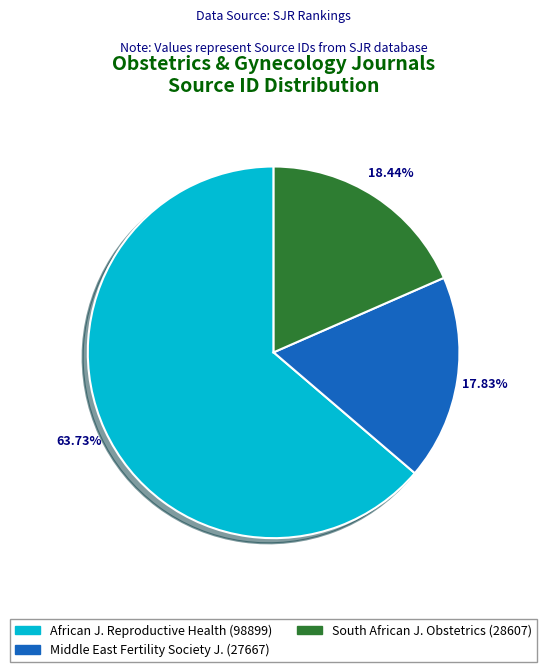

Is there any slice that represents more than half of the pie?

Yes